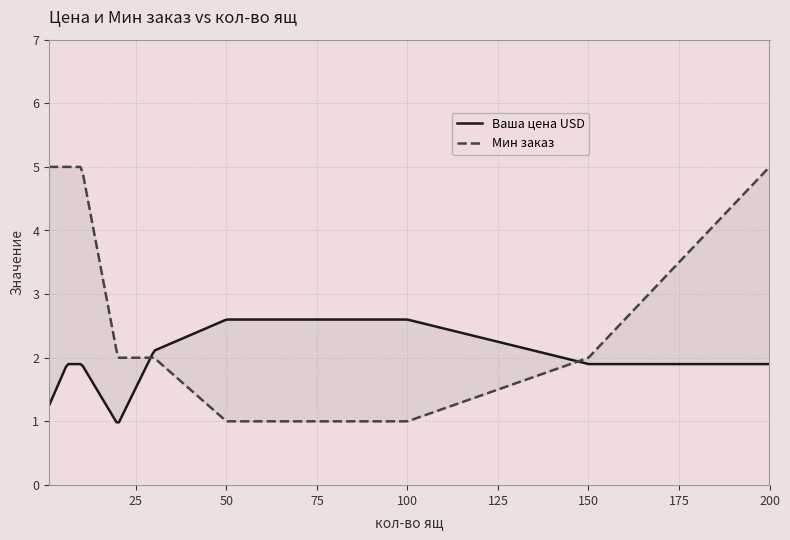

How many lines are shown in the chart?

2